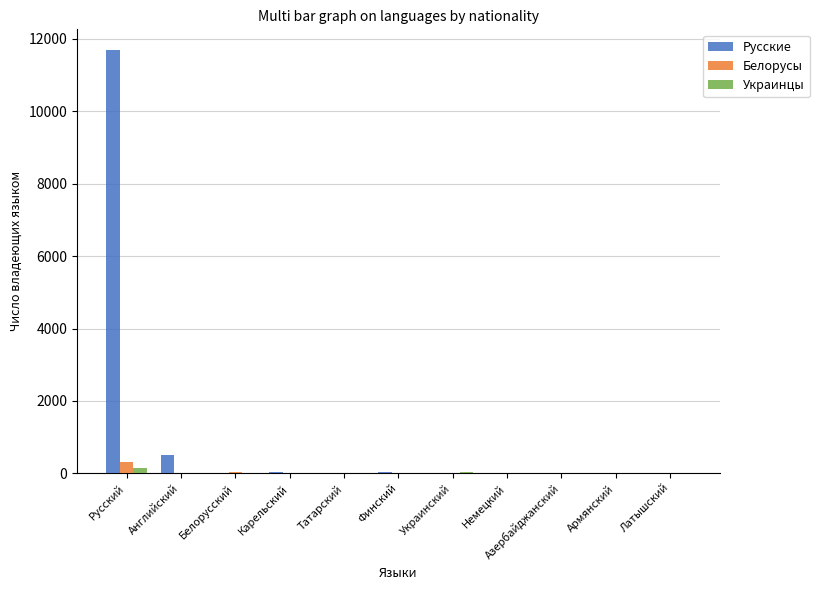

At which category is the sum across all series the highest?

Русский